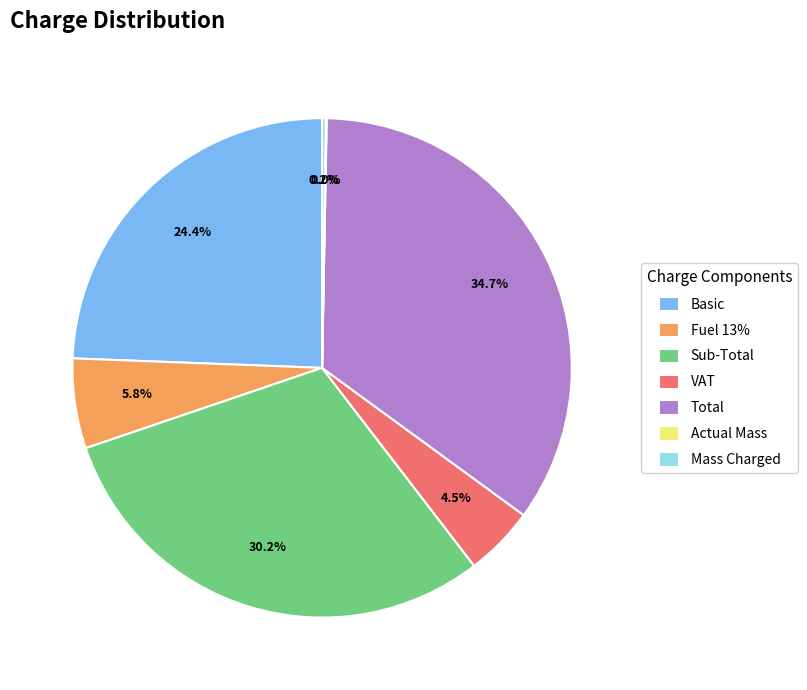

What is the largest slice in the pie chart?

Total